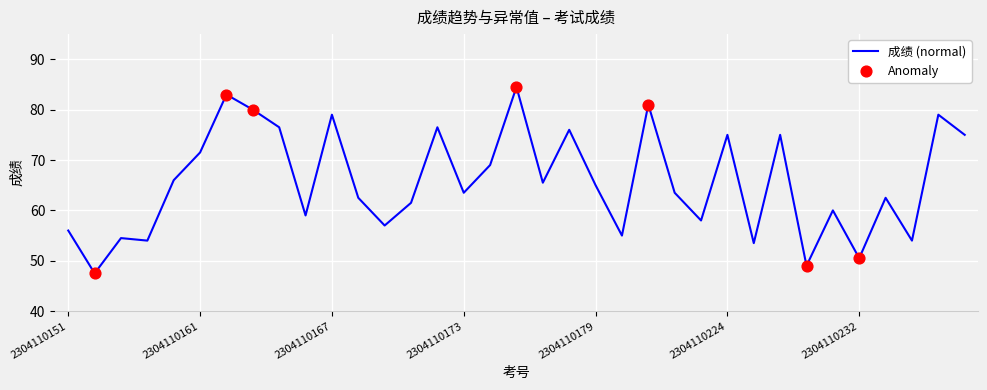

What is the smallest value displayed?

47.5